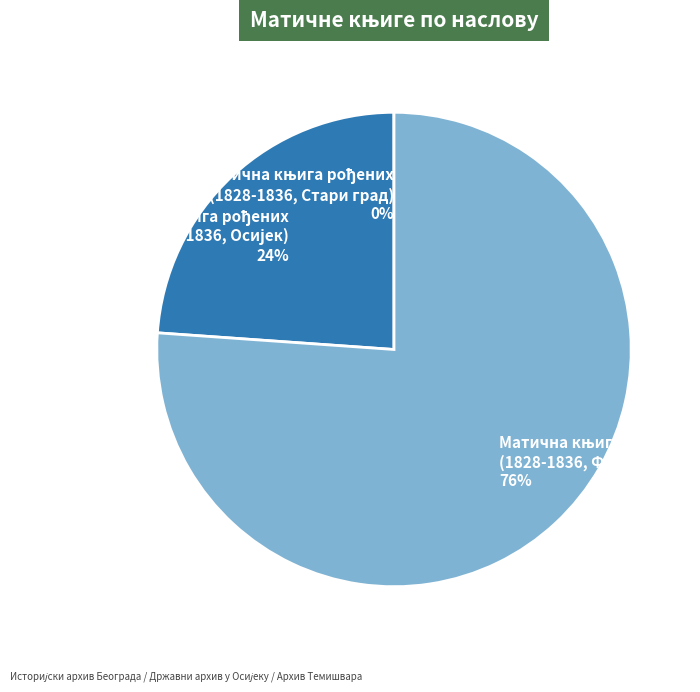

To the nearest percent, what is the difference between the largest and smallest slice percentages?

76%